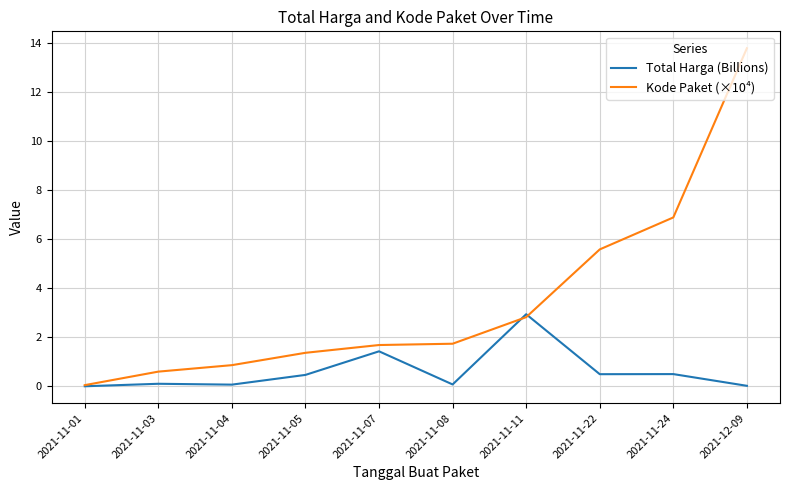

Which series changed the most between 2021-11-04 and 2021-11-24?

Kode Paket (×10⁴)